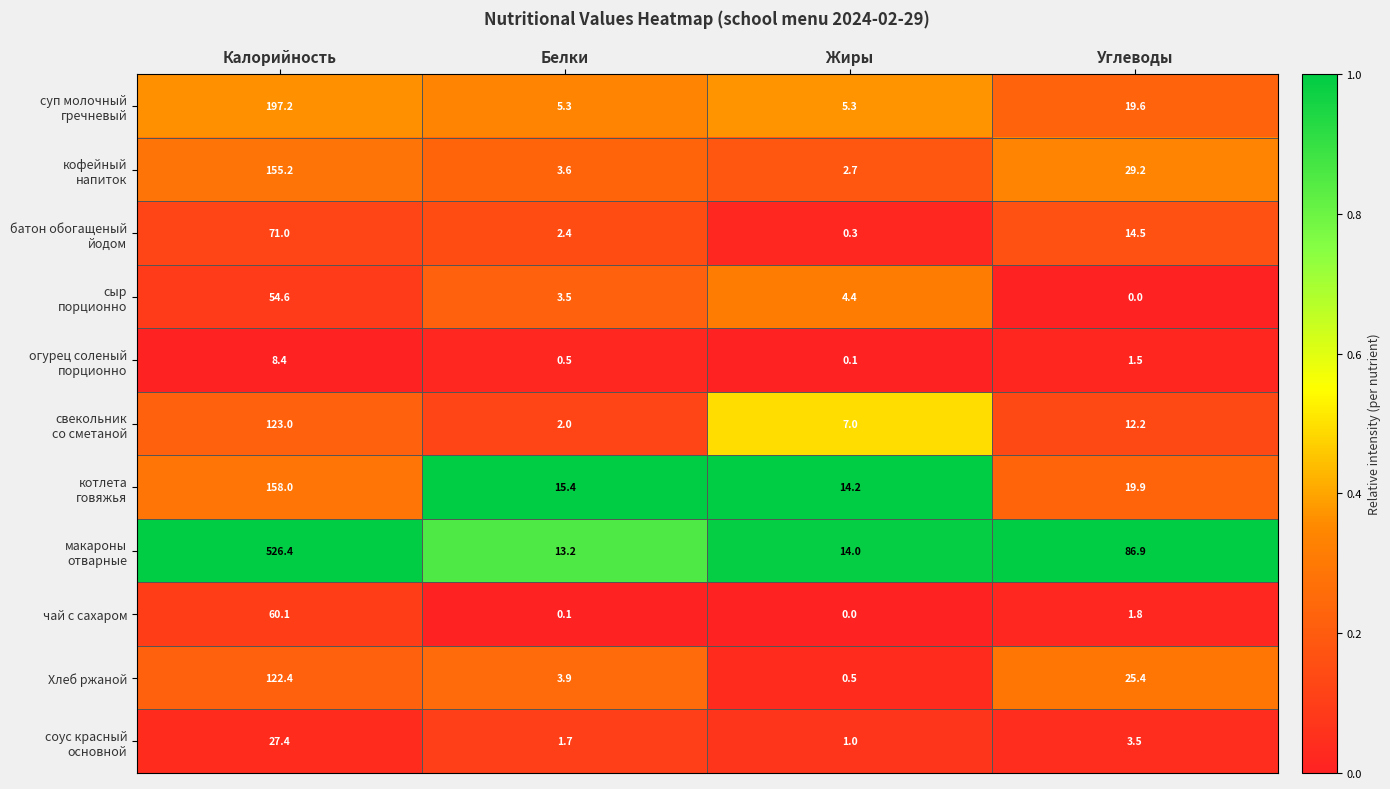

What is the total value across all series at Калорийность?

1503.7